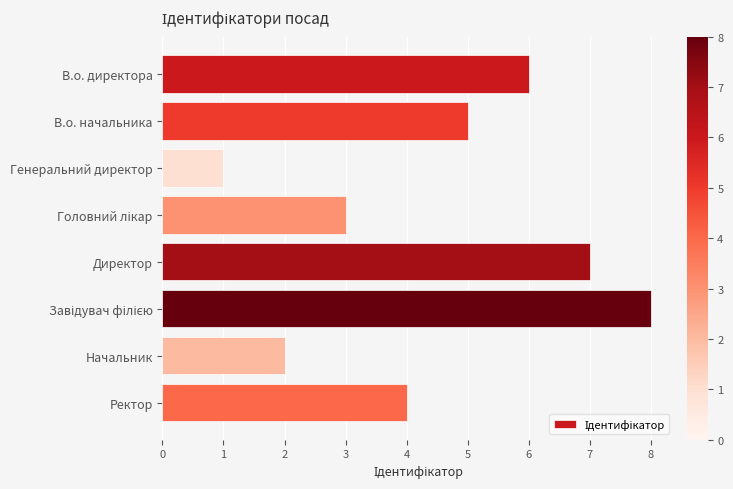

Which has a higher value, Ректор or Генеральний директор?

Ректор